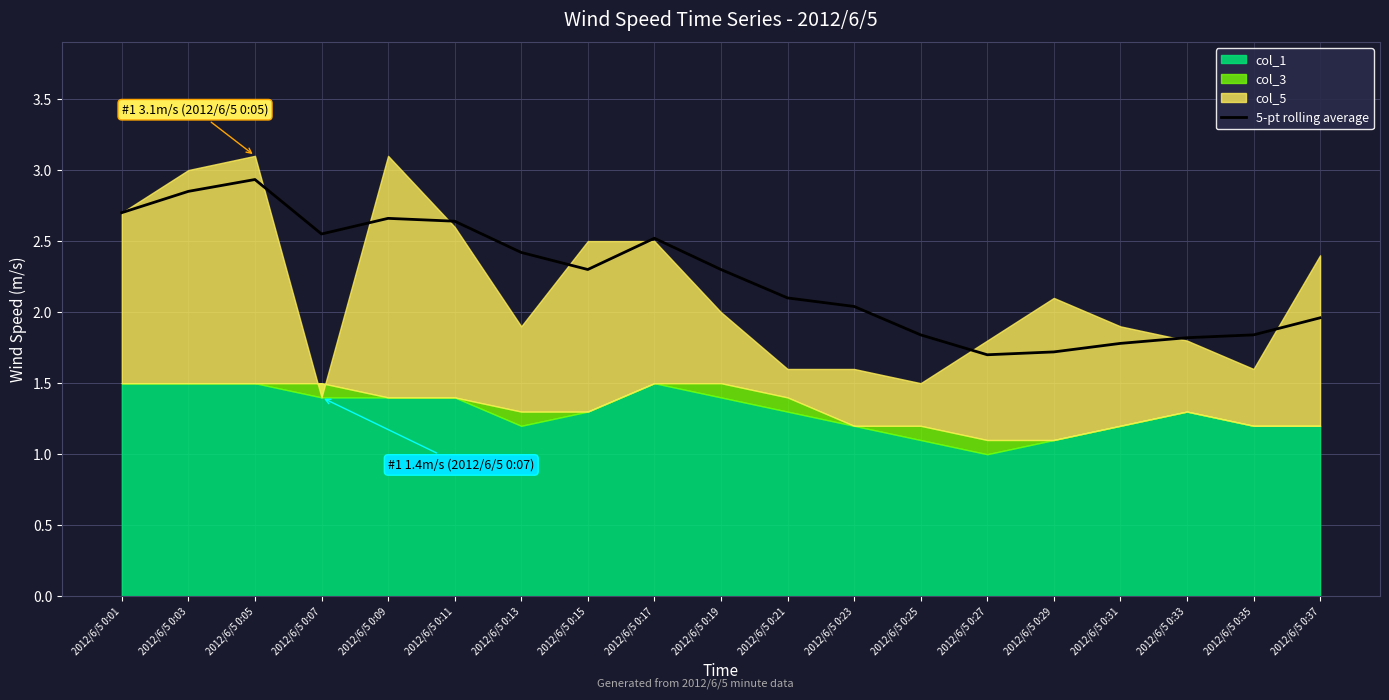

At which label does the data first exceed 2?

2012/6/5 0:01